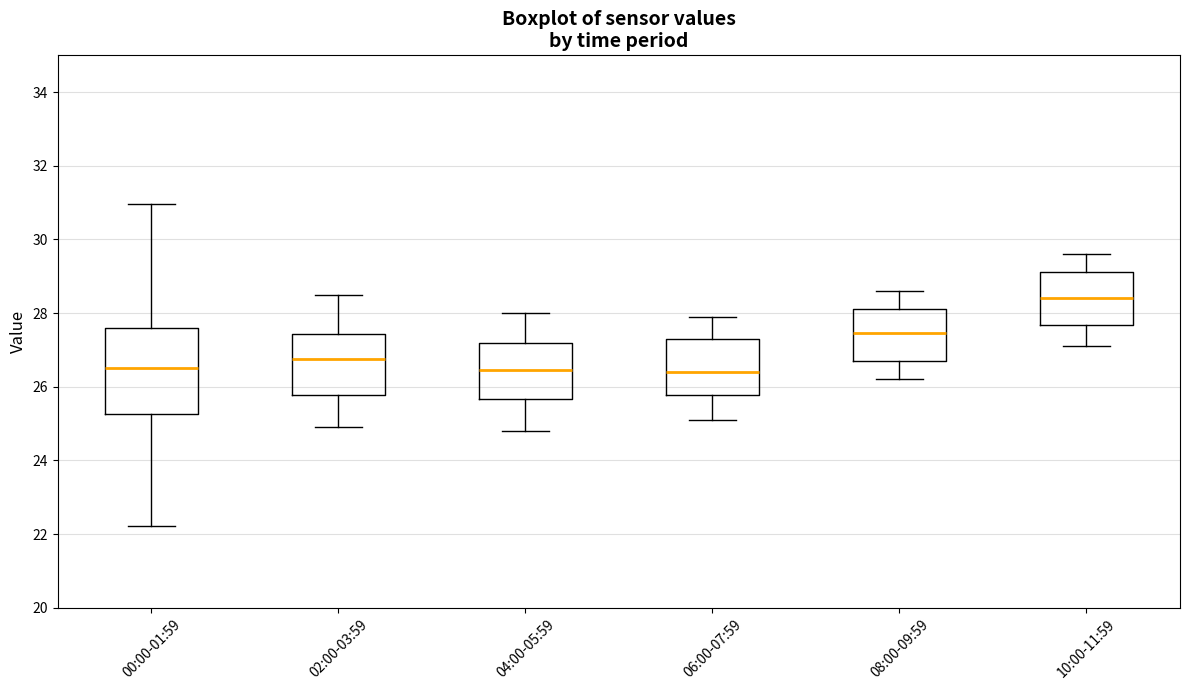

Where does the lower whisker of the box for 08:00-09:59 end on the y-axis? The values are not printed on the chart, so give them approximately, as read against the axis.

26.2